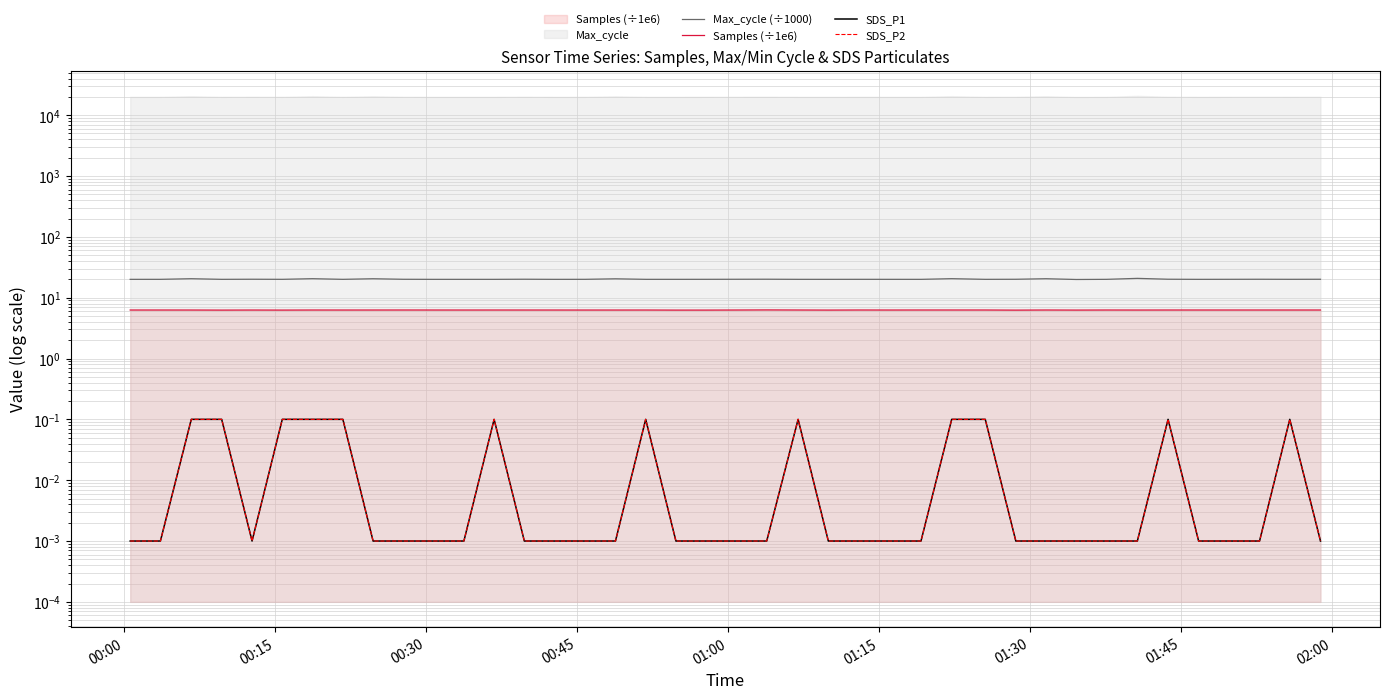

What is the greatest value displayed?

20.8